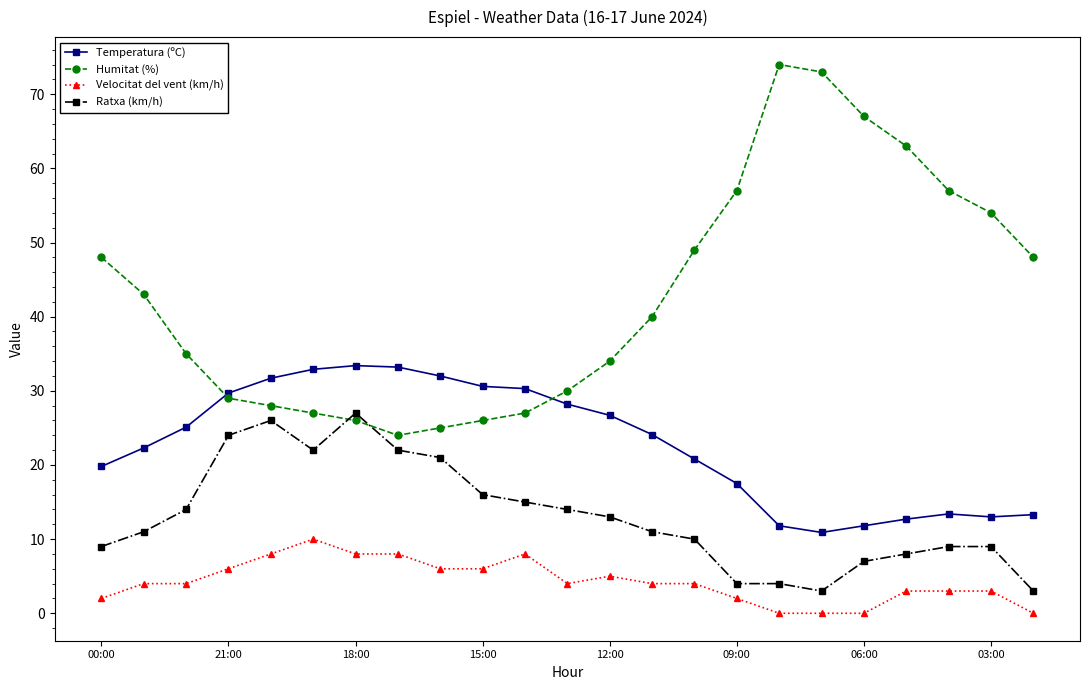

What is the value of the Velocitat del vent (km/h) point at the 10th from the left?

6.0